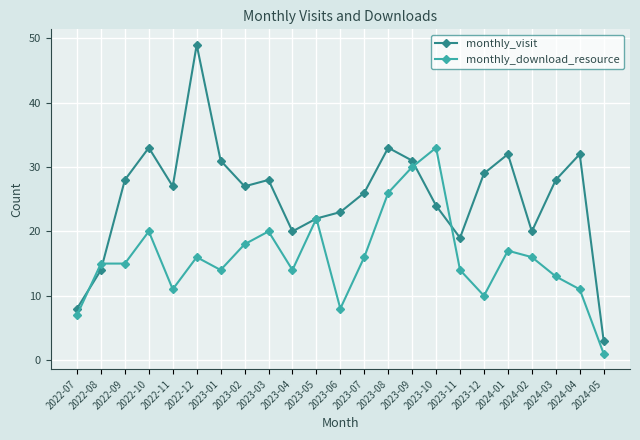

Does the chart display data point markers on the line(s)?

Yes